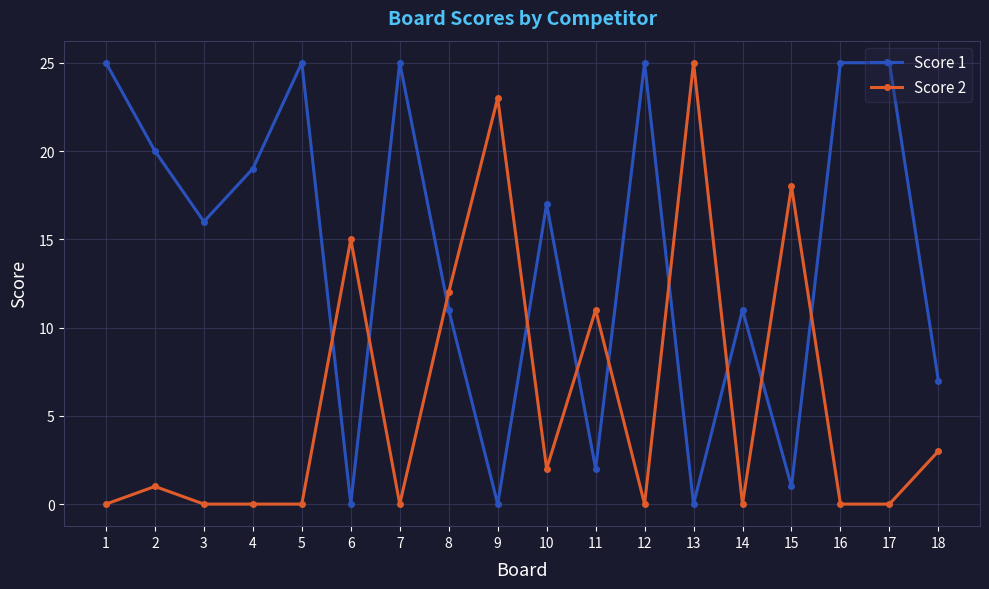

Rank the series by their average value, from highest to lowest.

Score 1, Score 2